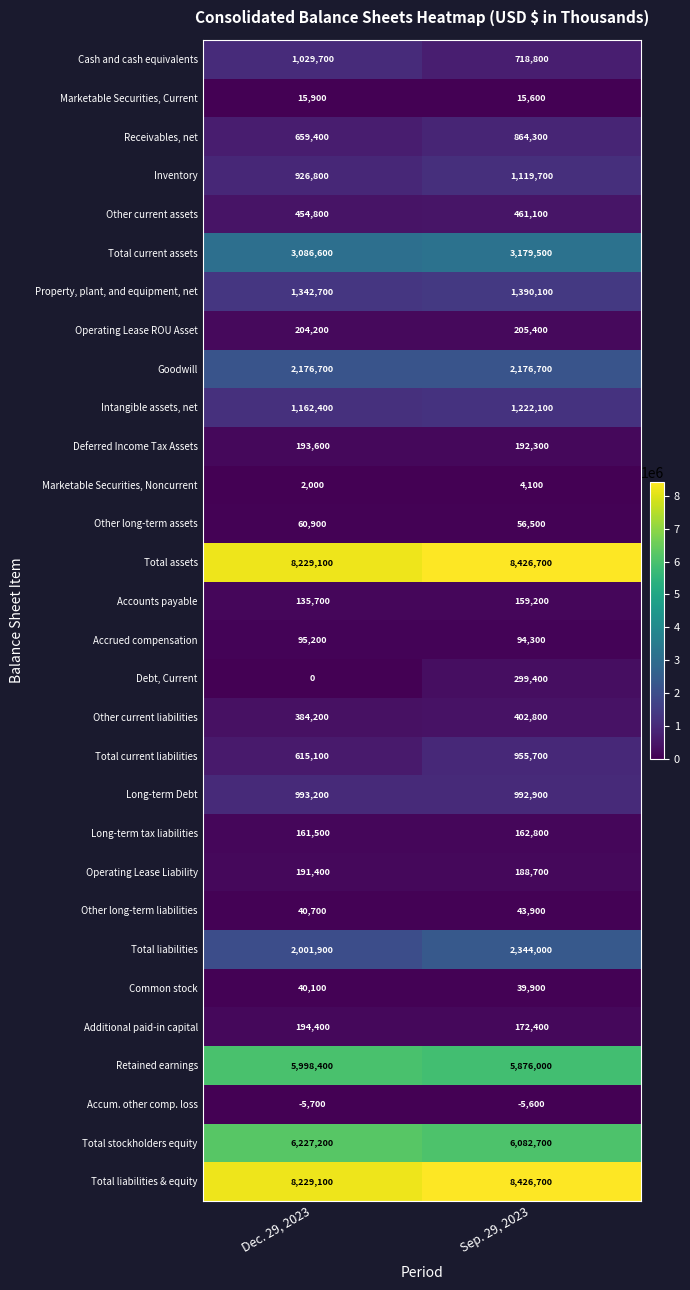

The Debt, Current series shows 206857 at Sep. 29, 2023. True or false?

False